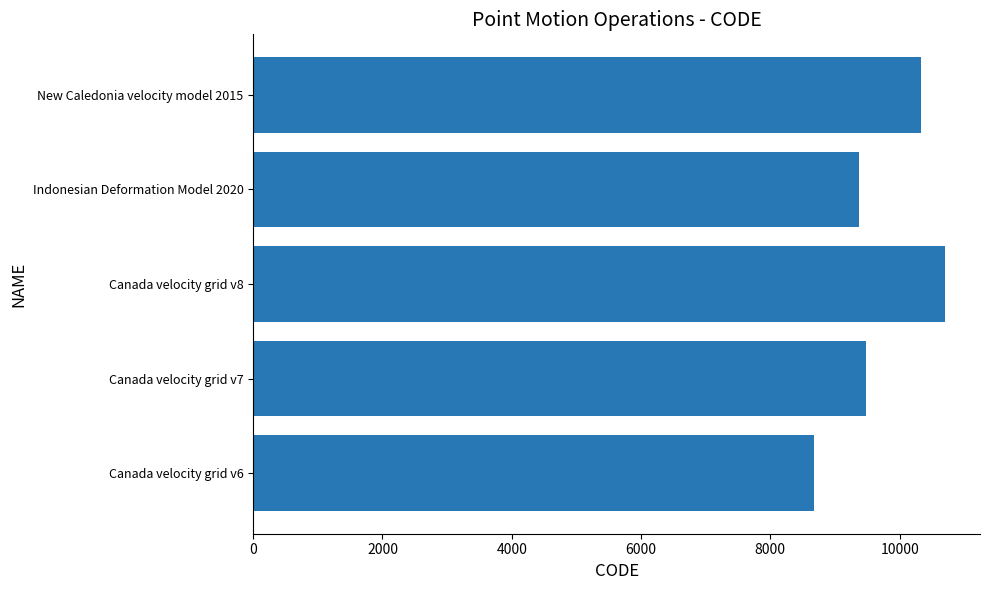

What is the smallest value displayed?

8676